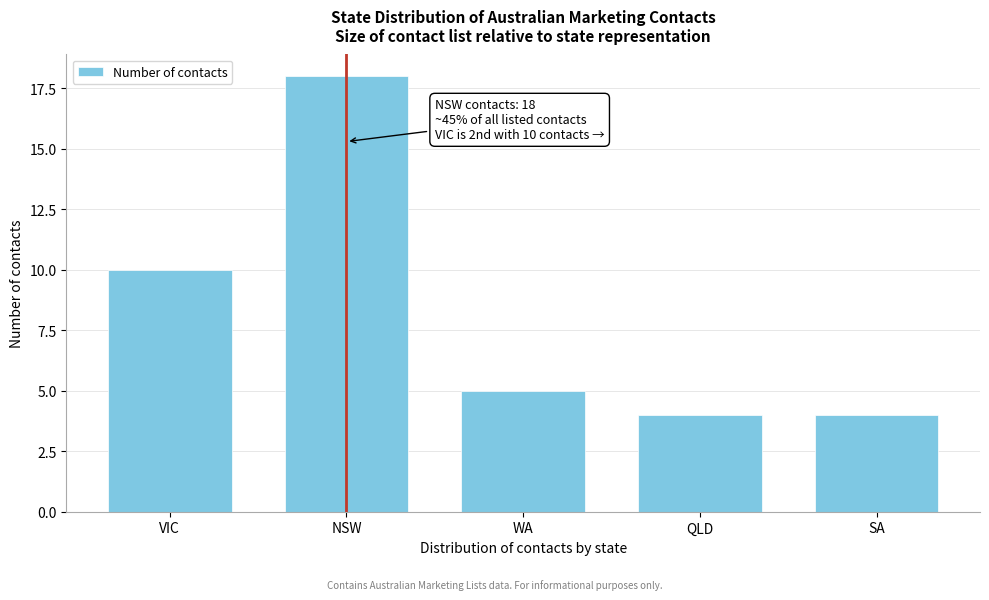

Reading left to right, what are all the values shown in this chart?

VIC=10	NSW=18	WA=5	QLD=4	SA=4